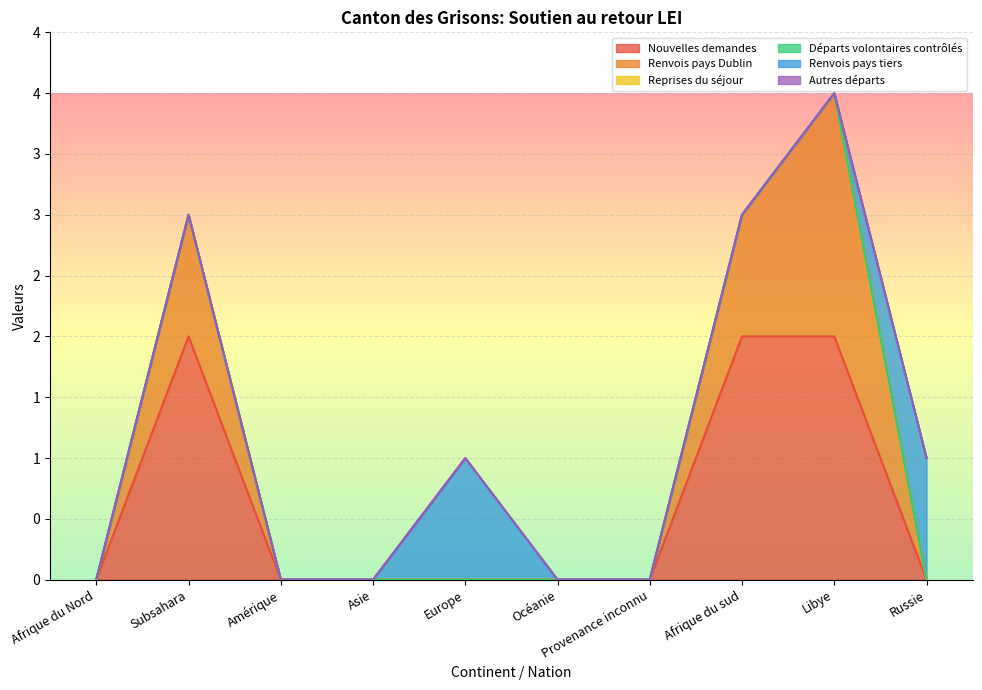

Rank the categories by Reprises du séjour value from lowest to highest.

Afrique du Nord, Subsahara, Amérique, Asie, Europe, Océanie, Provenance inconnu, Afrique du sud, Libye, Russie